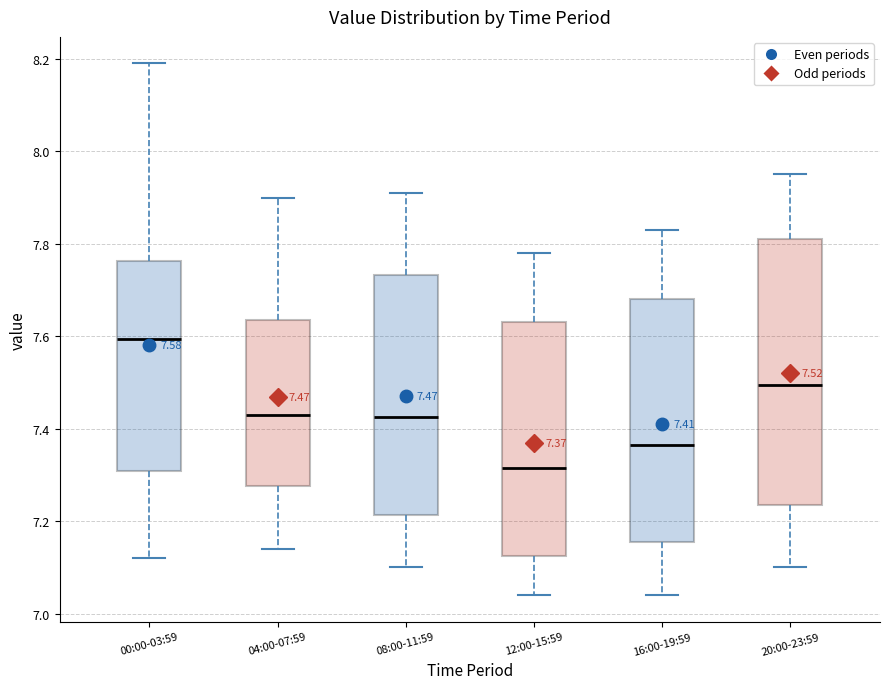

Comparing the boxes themselves (not the whiskers), which one is the tallest?

20:00-23:59